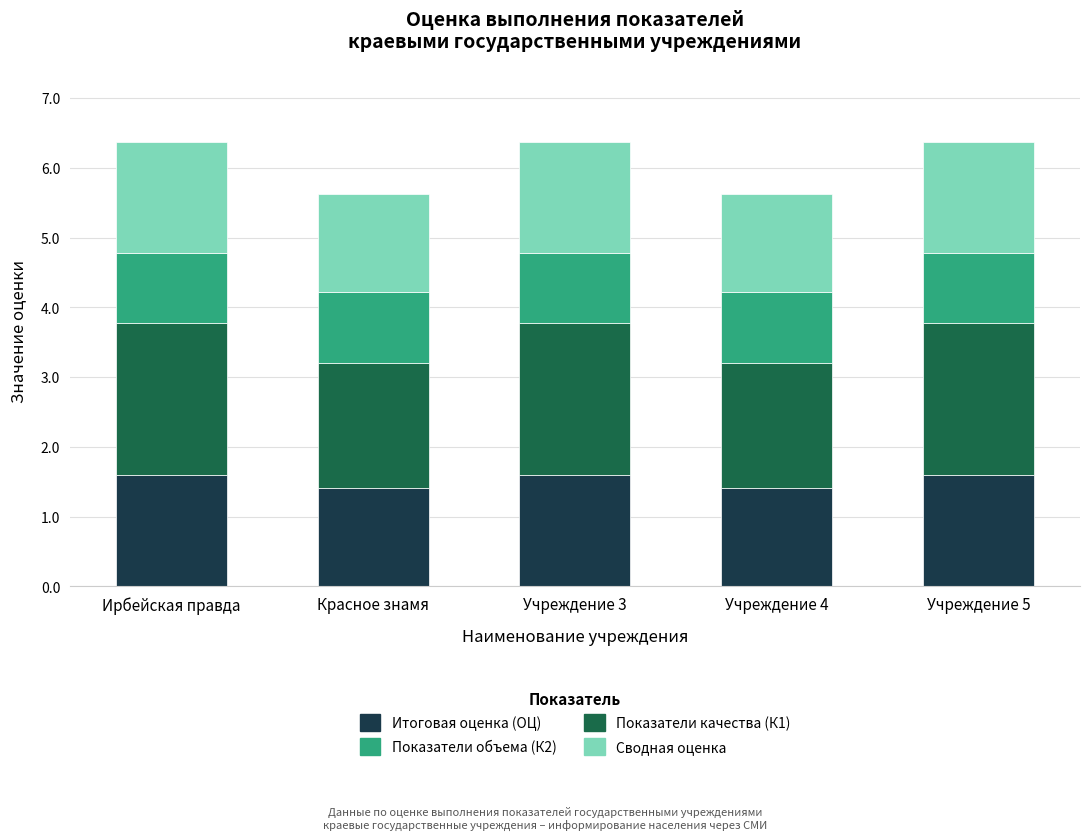

Is it true that Итоговая оценка (ОЦ) equals 2.4 at Учреждение 4?

False